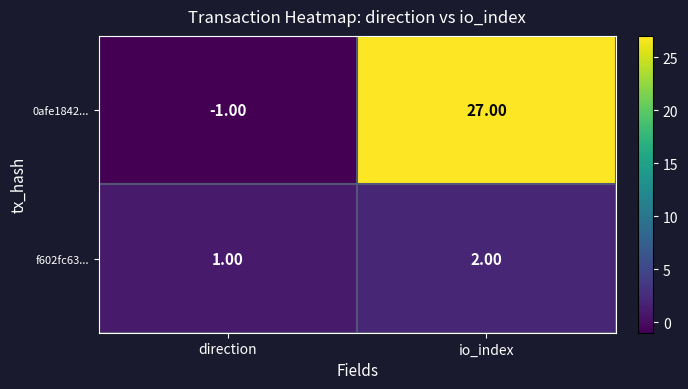

At how many categories does at least one series exceed 15?

1